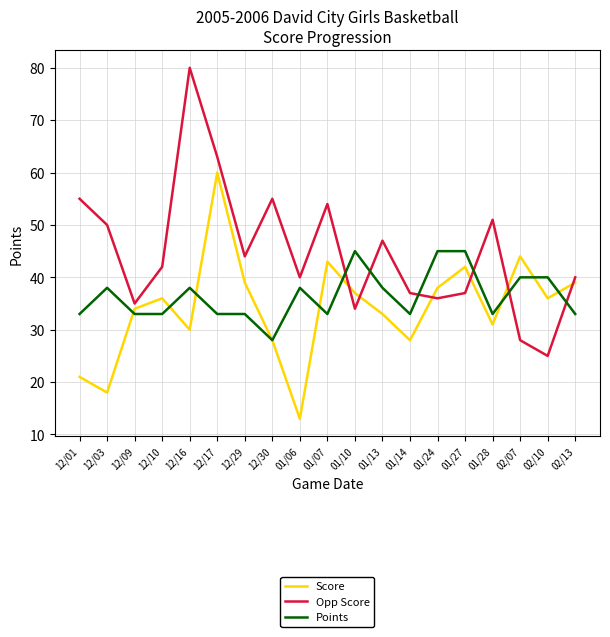

Is this an area chart (filled region under the line)?

No